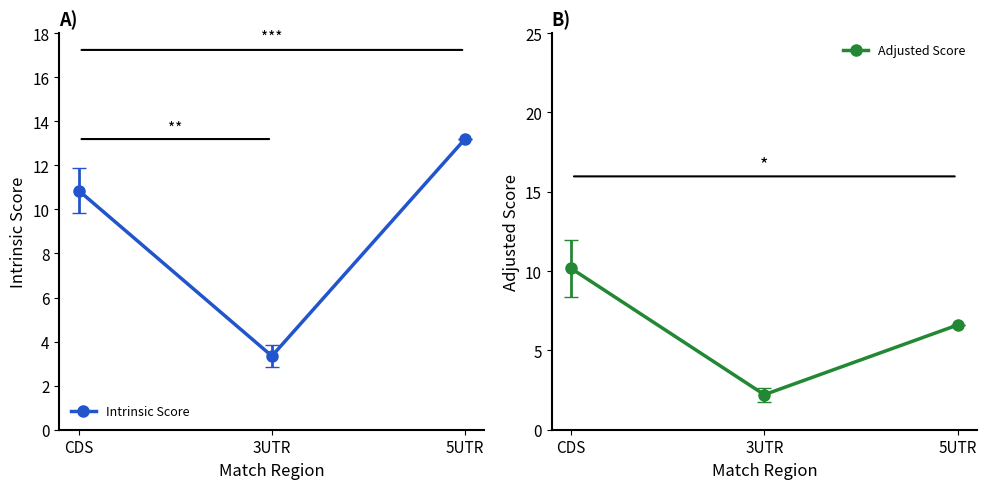

At which label is Adjusted Score closest to 6?

5UTR